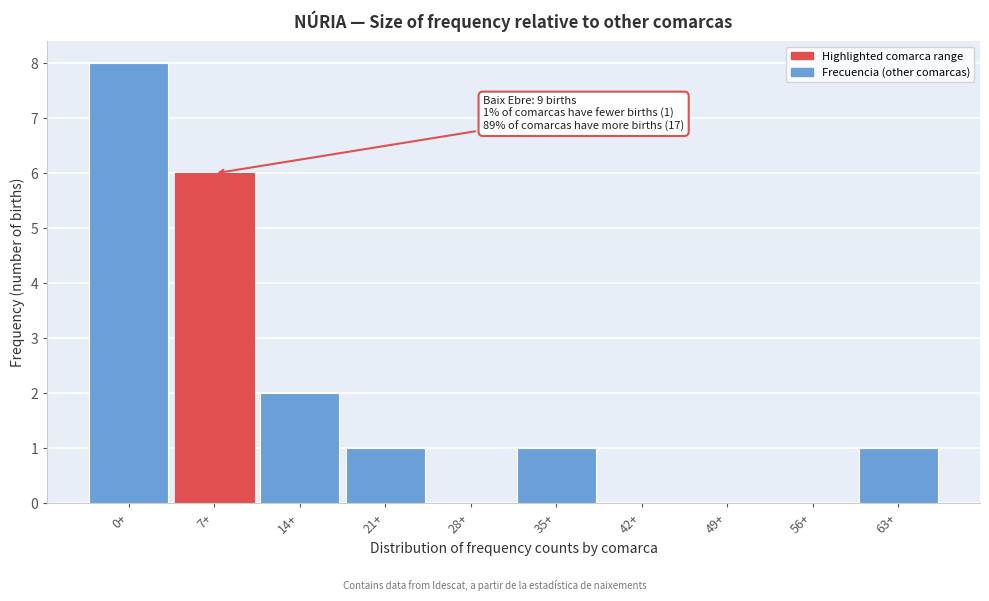

Reading left to right, what are all the values shown in this chart?

0+=8	7+=6	14+=2	21+=1	28+=0	35+=1	42+=0	49+=0	56+=0	63+=1